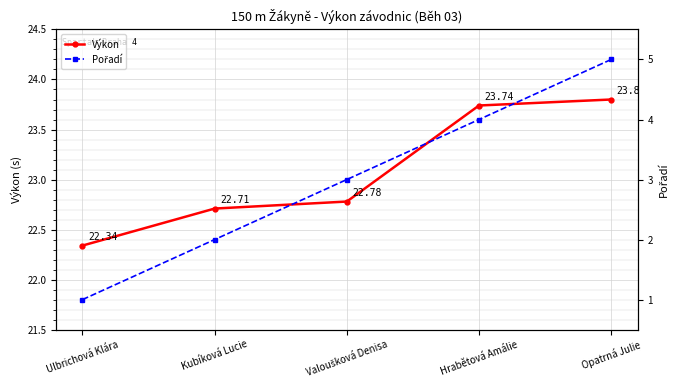

What is the difference between the Pořadí values at Kubíková Lucie and Opatrná Julie?

3.0